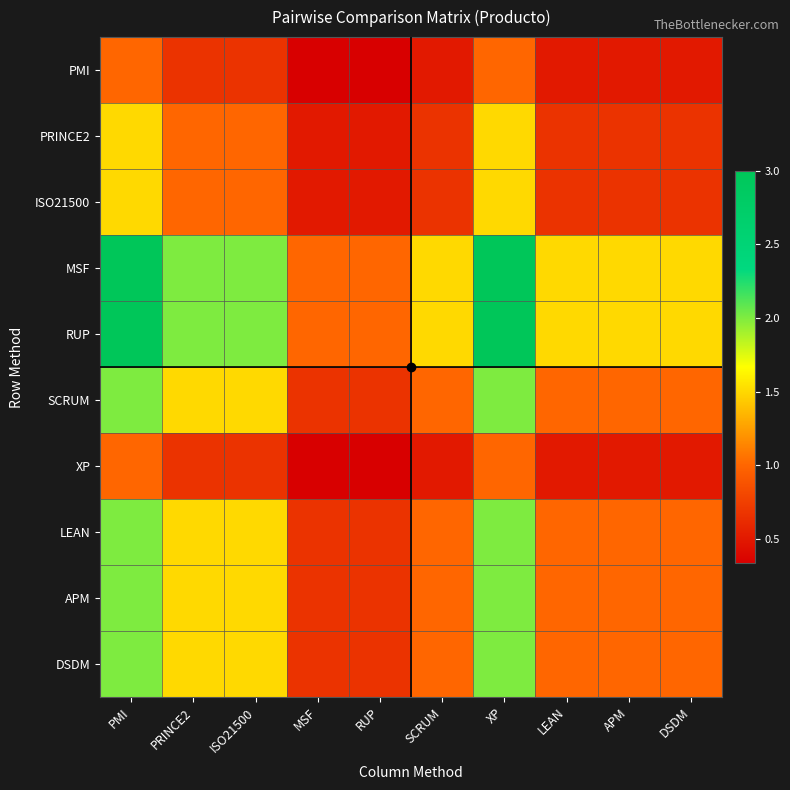

Reading left to right, transcribe all the data shown in this chart.

PMI: PMI=1.0	PRINCE2=0.7	ISO21500=0.7	MSF=0.3	RUP=0.3	SCRUM=0.5	XP=1.0	LEAN=0.5	APM=0.5	DSDM=0.5
PRINCE2: PMI=1.5	PRINCE2=1.0	ISO21500=1.0	MSF=0.5	RUP=0.5	SCRUM=0.7	XP=1.5	LEAN=0.7	APM=0.7	DSDM=0.7
ISO21500: PMI=1.5	PRINCE2=1.0	ISO21500=1.0	MSF=0.5	RUP=0.5	SCRUM=0.7	XP=1.5	LEAN=0.7	APM=0.7	DSDM=0.7
MSF: PMI=3.0	PRINCE2=2.0	ISO21500=2.0	MSF=1.0	RUP=1.0	SCRUM=1.5	XP=3.0	LEAN=1.5	APM=1.5	DSDM=1.5
RUP: PMI=3.0	PRINCE2=2.0	ISO21500=2.0	MSF=1.0	RUP=1.0	SCRUM=1.5	XP=3.0	LEAN=1.5	APM=1.5	DSDM=1.5
SCRUM: PMI=2.0	PRINCE2=1.5	ISO21500=1.5	MSF=0.7	RUP=0.7	SCRUM=1.0	XP=2.0	LEAN=1.0	APM=1.0	DSDM=1.0
XP: PMI=1.0	PRINCE2=0.7	ISO21500=0.7	MSF=0.3	RUP=0.3	SCRUM=0.5	XP=1.0	LEAN=0.5	APM=0.5	DSDM=0.5
LEAN: PMI=2.0	PRINCE2=1.5	ISO21500=1.5	MSF=0.7	RUP=0.7	SCRUM=1.0	XP=2.0	LEAN=1.0	APM=1.0	DSDM=1.0
APM: PMI=2.0	PRINCE2=1.5	ISO21500=1.5	MSF=0.7	RUP=0.7	SCRUM=1.0	XP=2.0	LEAN=1.0	APM=1.0	DSDM=1.0
DSDM: PMI=2.0	PRINCE2=1.5	ISO21500=1.5	MSF=0.7	RUP=0.7	SCRUM=1.0	XP=2.0	LEAN=1.0	APM=1.0	DSDM=1.0